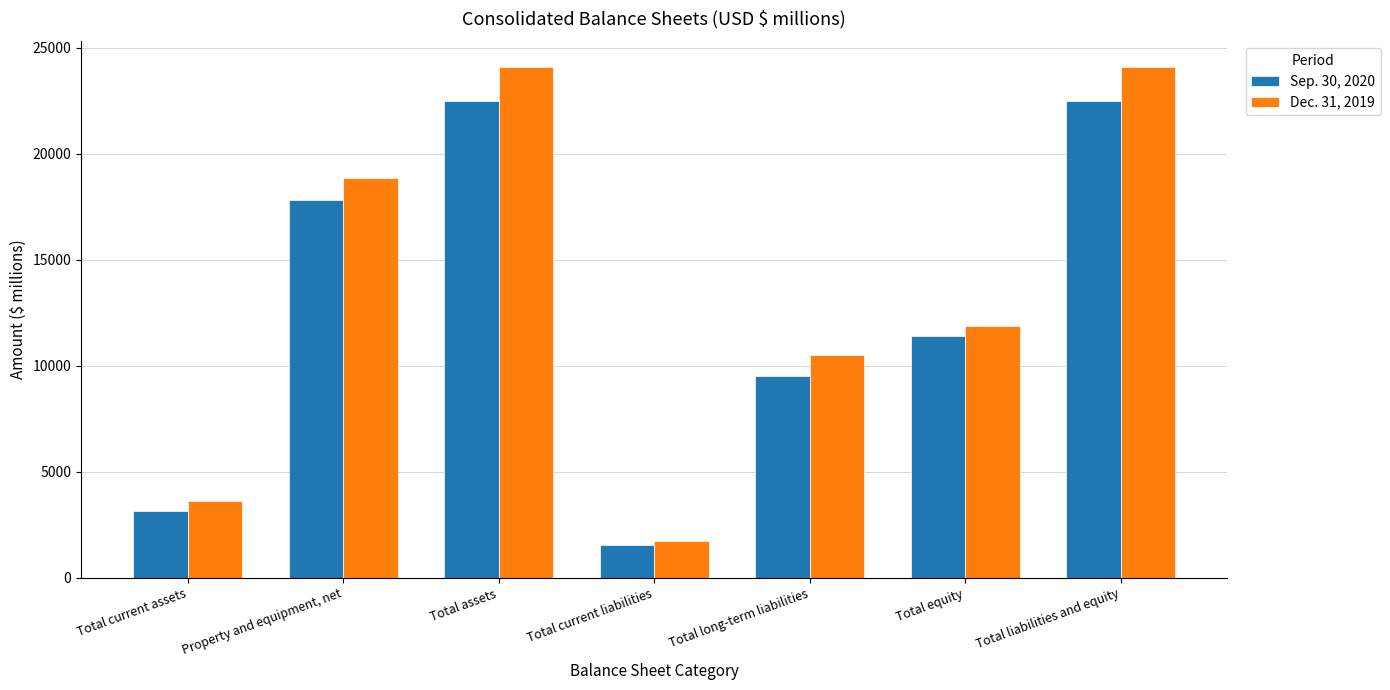

How many values in the Sep. 30, 2020 series are below 11403?

3